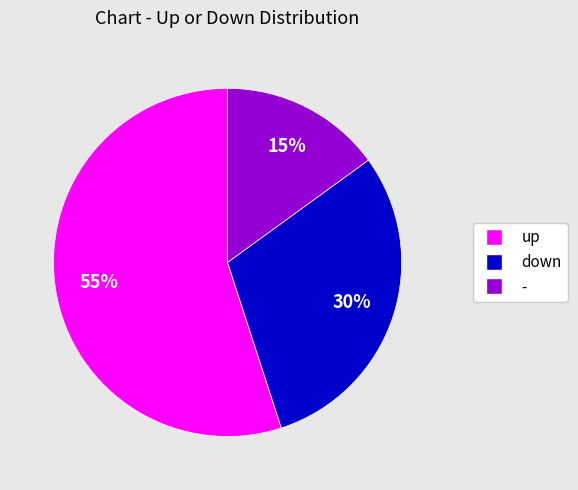

Is up the majority of the pie?

Yes